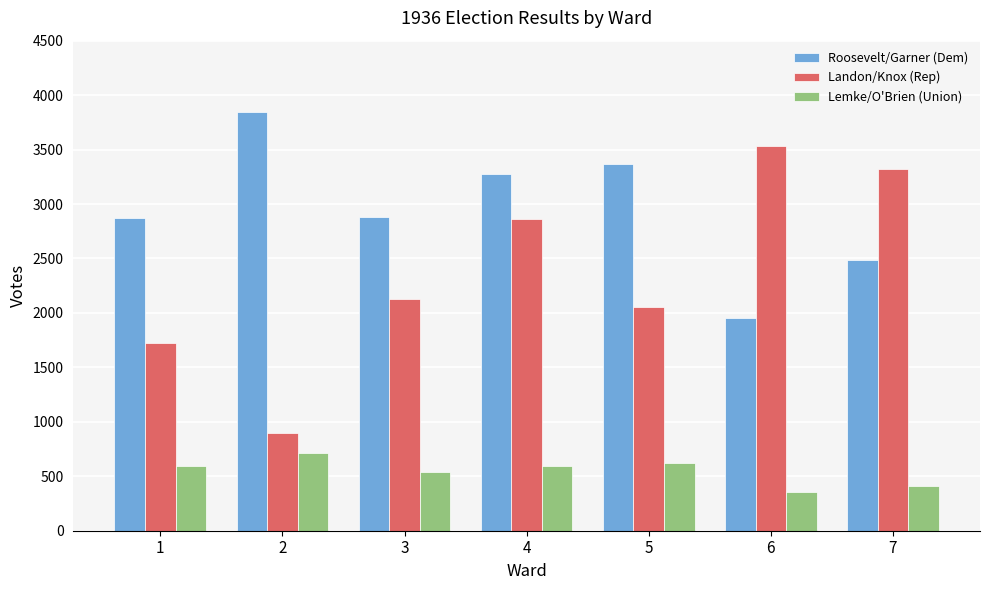

Rank the series by their average value, from highest to lowest.

Roosevelt/Garner (Dem), Landon/Knox (Rep), Lemke/O'Brien (Union)